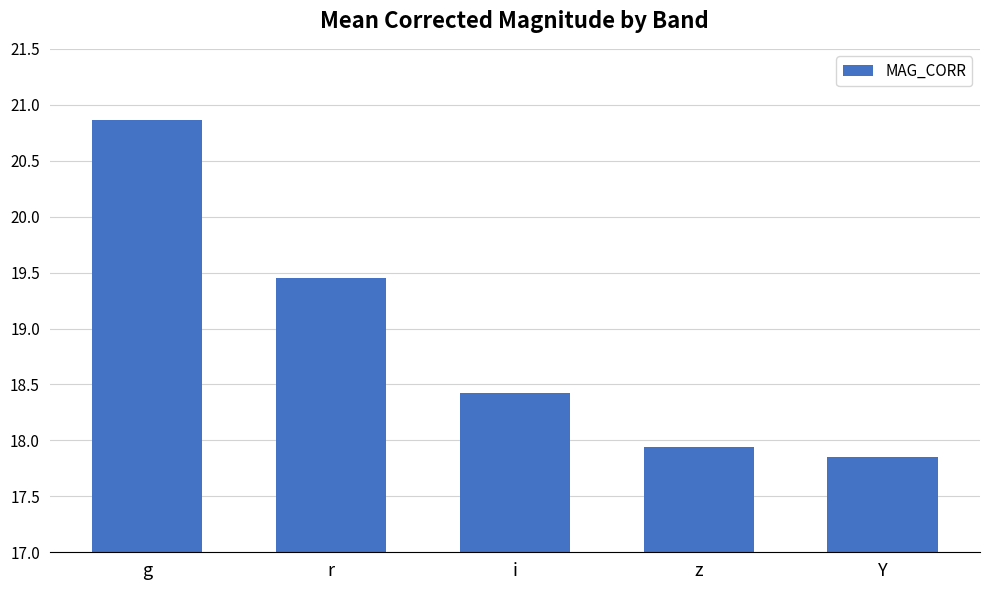

What is the change in value from g to Y?

-3.0